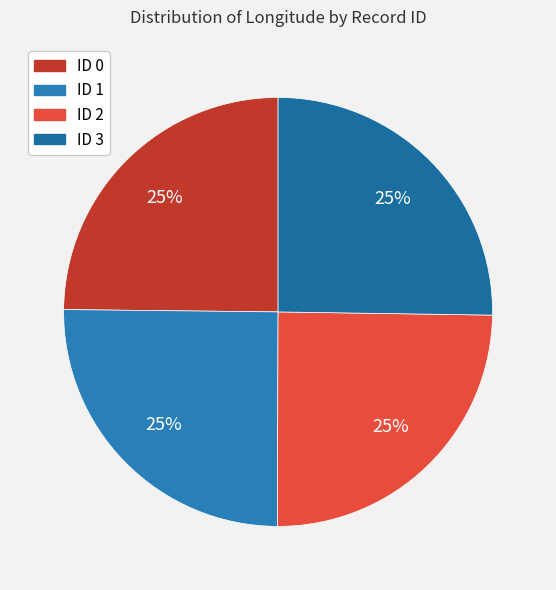

How many segments does this pie chart have?

4